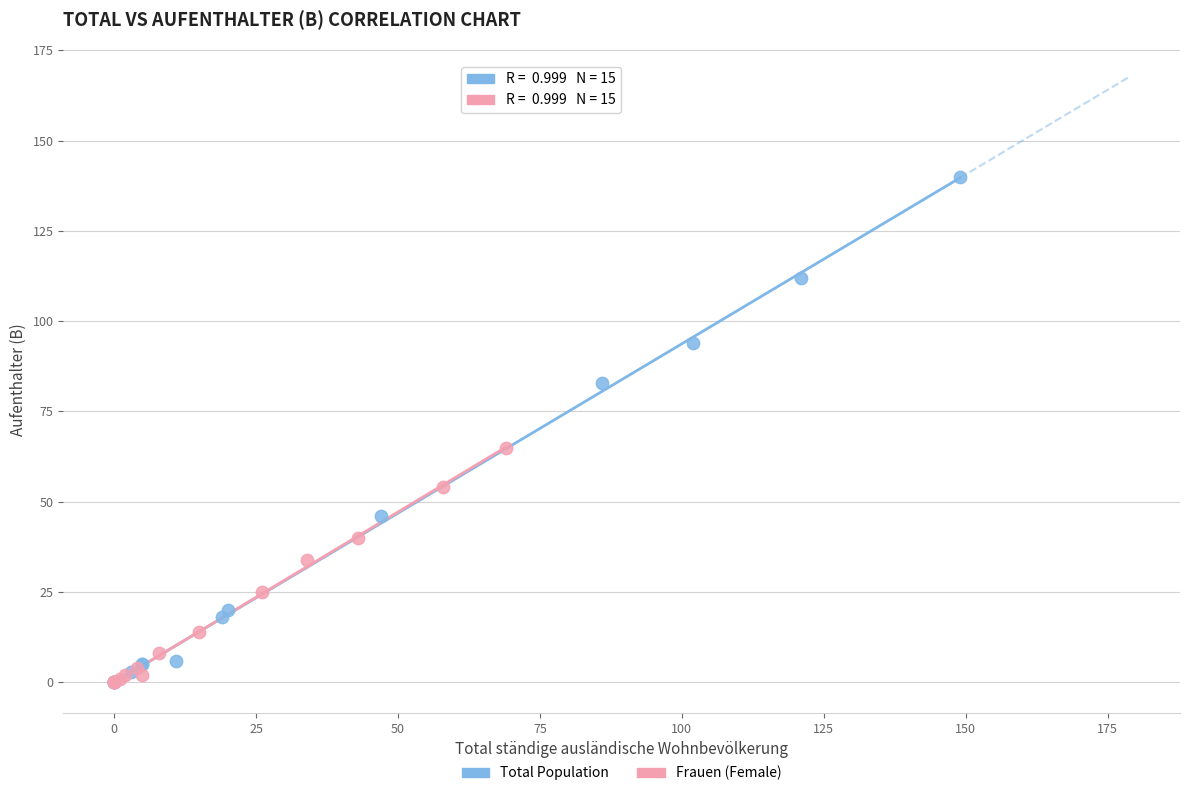

Which series has the largest Y range (max minus min)?

Total Population